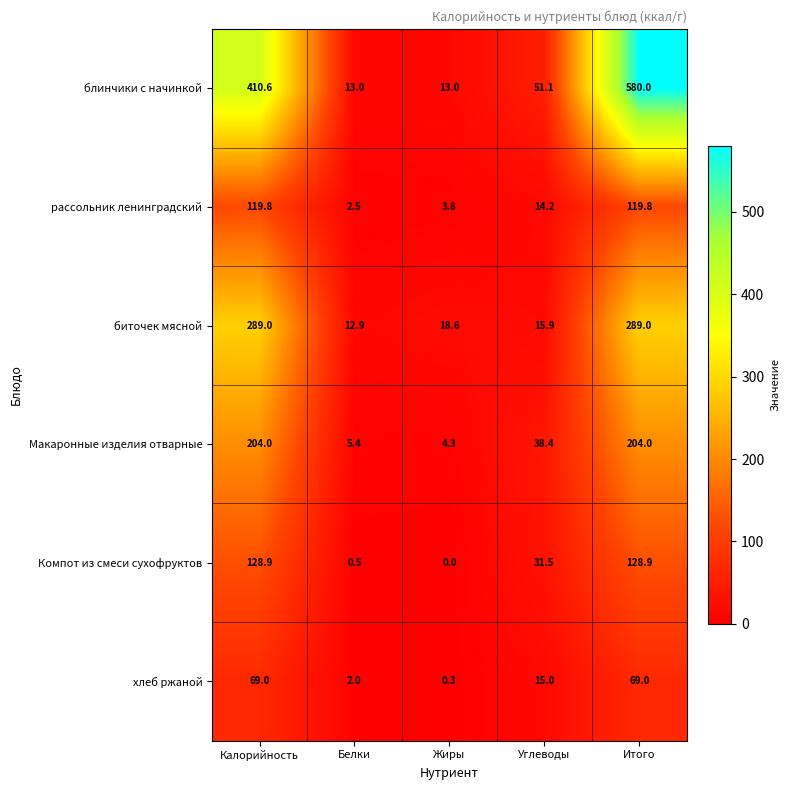

Reading left to right, transcribe all the data shown in this chart.

блинчики с начинкой: 410.6	13.0	13.0	51.1	580.0
рассольник ленинградский: 119.8	2.5	3.8	14.2	119.8
биточек мясной: 289.0	12.9	18.6	15.9	289.0
Макаронные изделия отварные: 204.0	5.4	4.3	38.4	204.0
Компот из смеси сухофруктов: 128.9	0.5	0.0	31.5	128.9
хлеб ржаной: 69.0	2.0	0.3	15.0	69.0